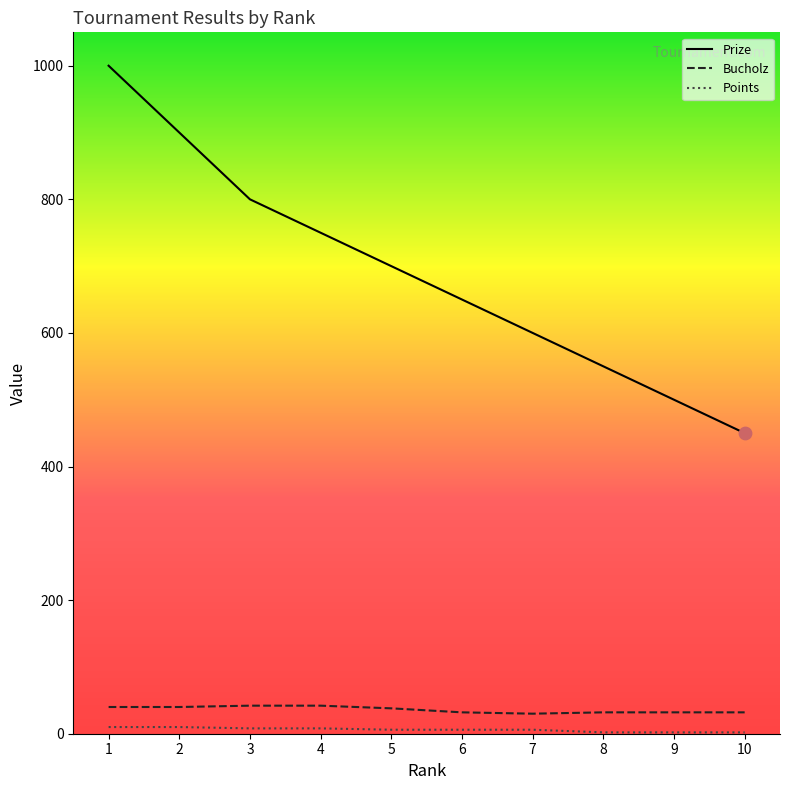

Is the value of Bucholz at 7 greater than the value of Prize at 7?

No